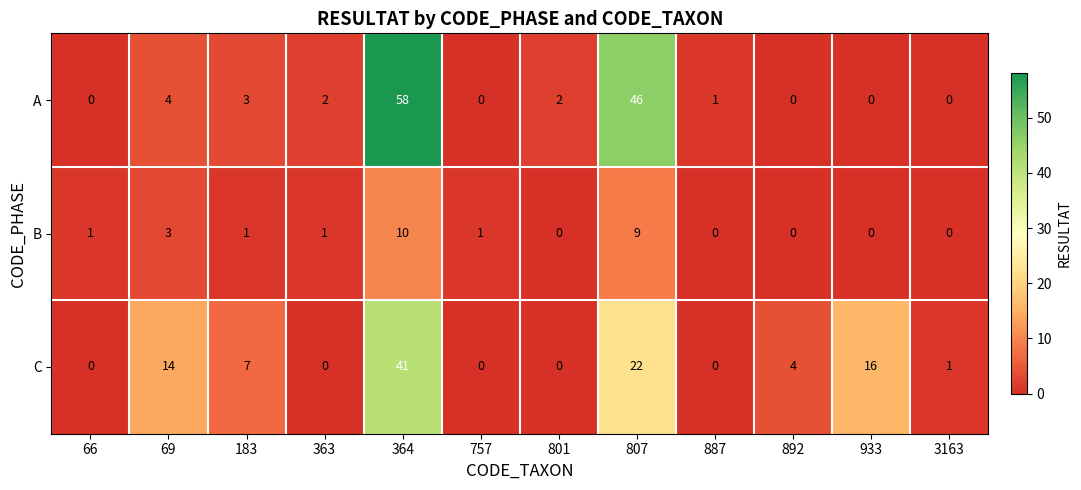

At how many categories does at least one series exceed 24?

2